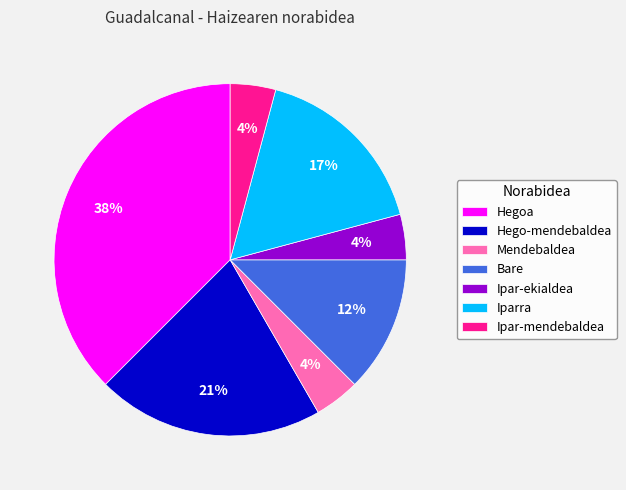

Is the sum of Iparra and Hego-mendebaldea greater than half?

No